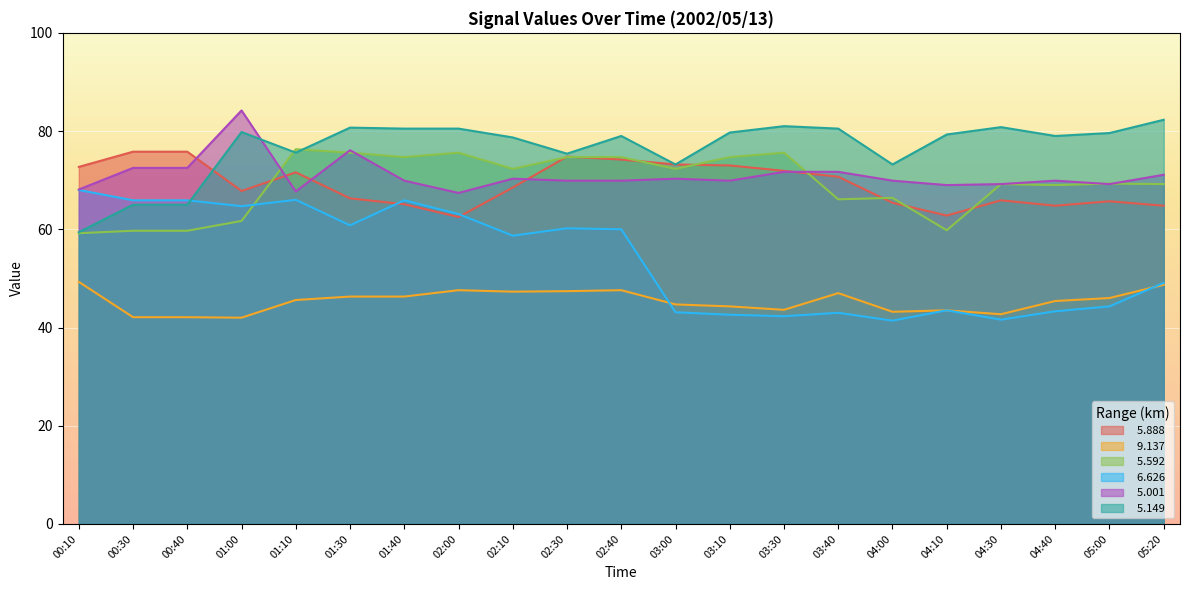

Which category has the lowest value in the   6.626 series?

04:00